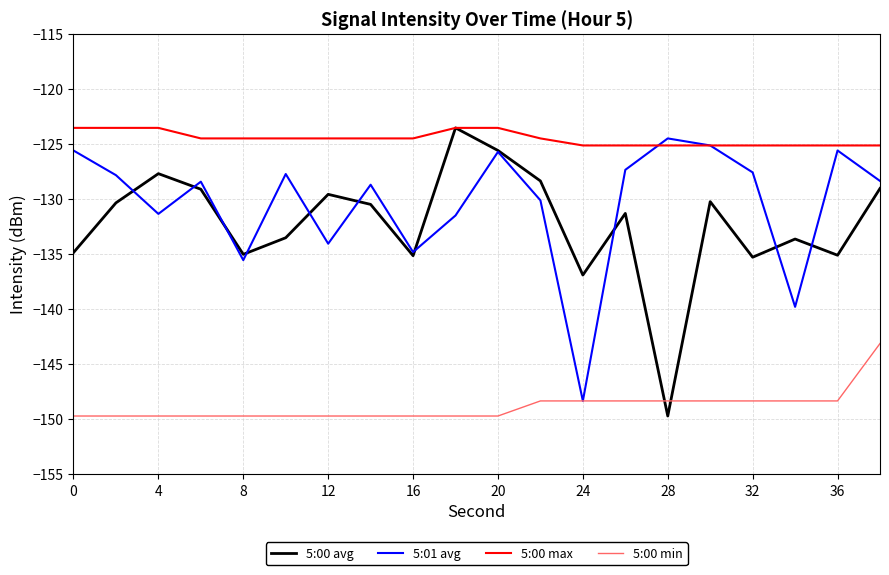

Which series has the largest total across all categories?

5:00 max